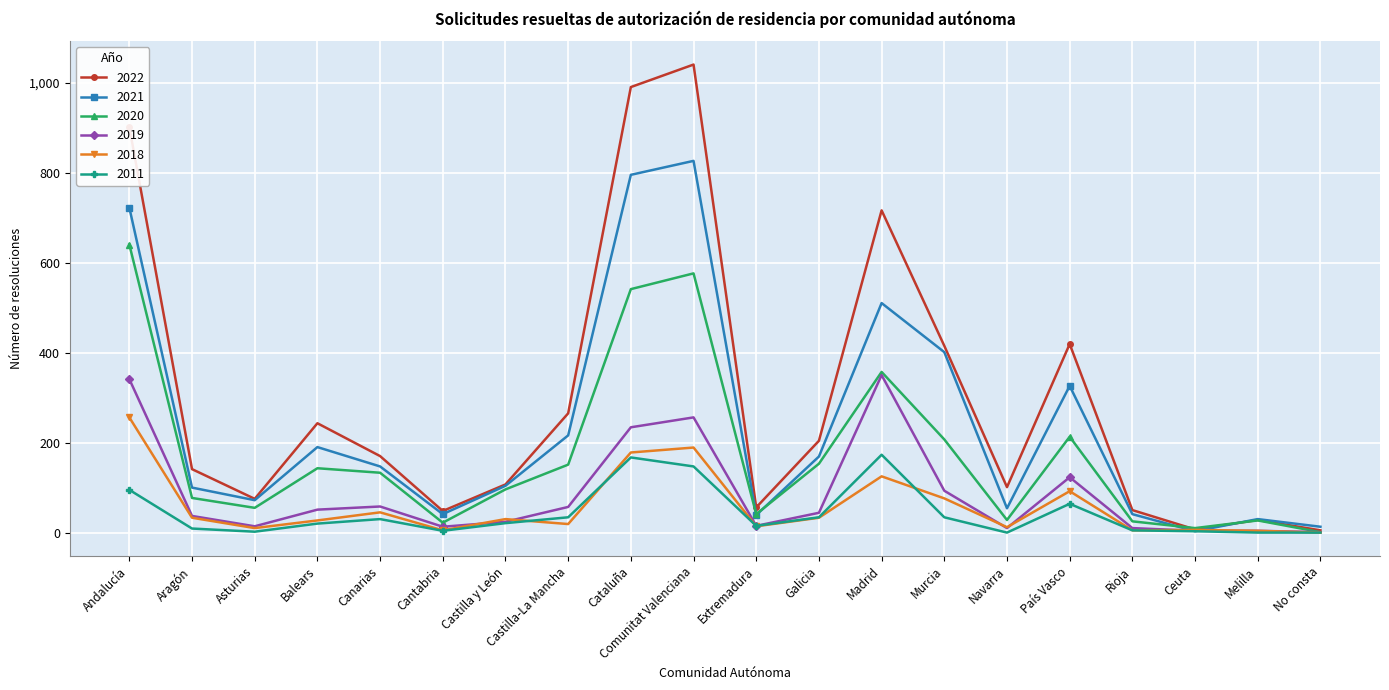

Where does the 2011 series first go above 21?

Andalucía